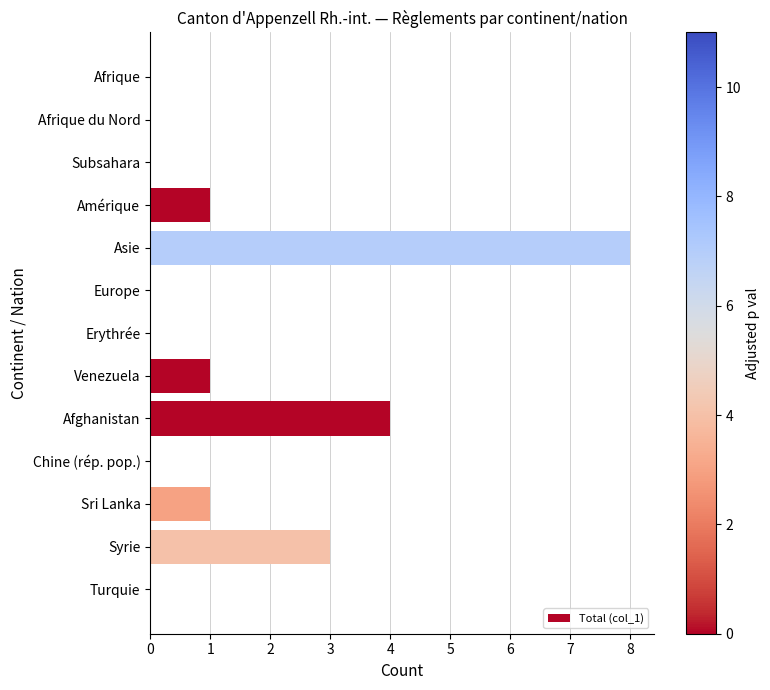

What is the sum of all values?

18